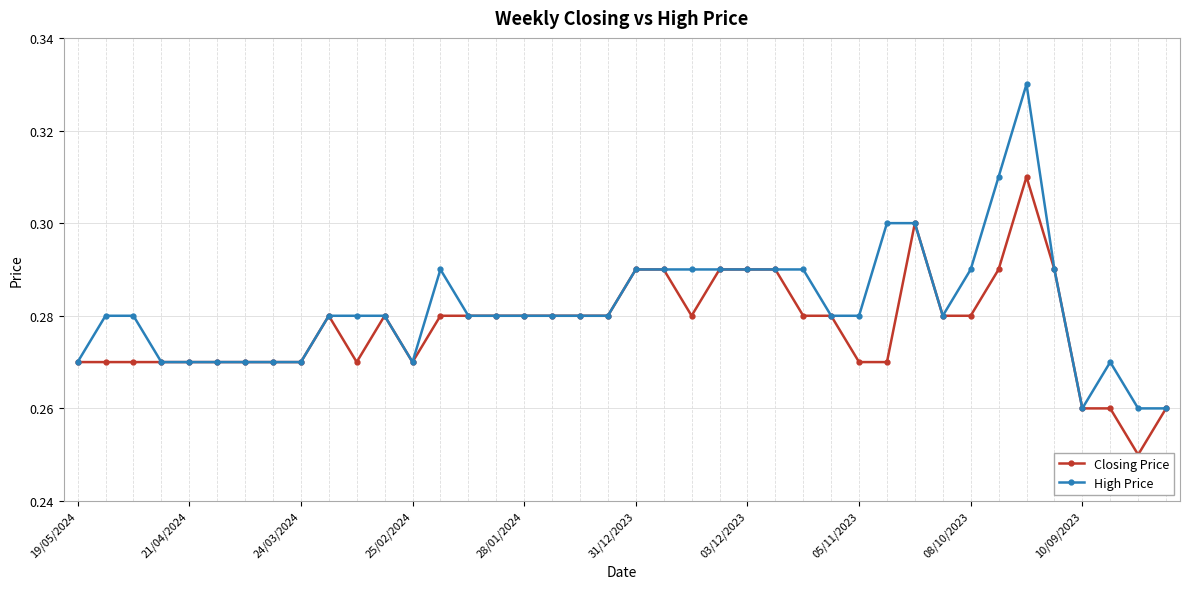

List the series in order of their peak value, highest first.

High Price, Closing Price